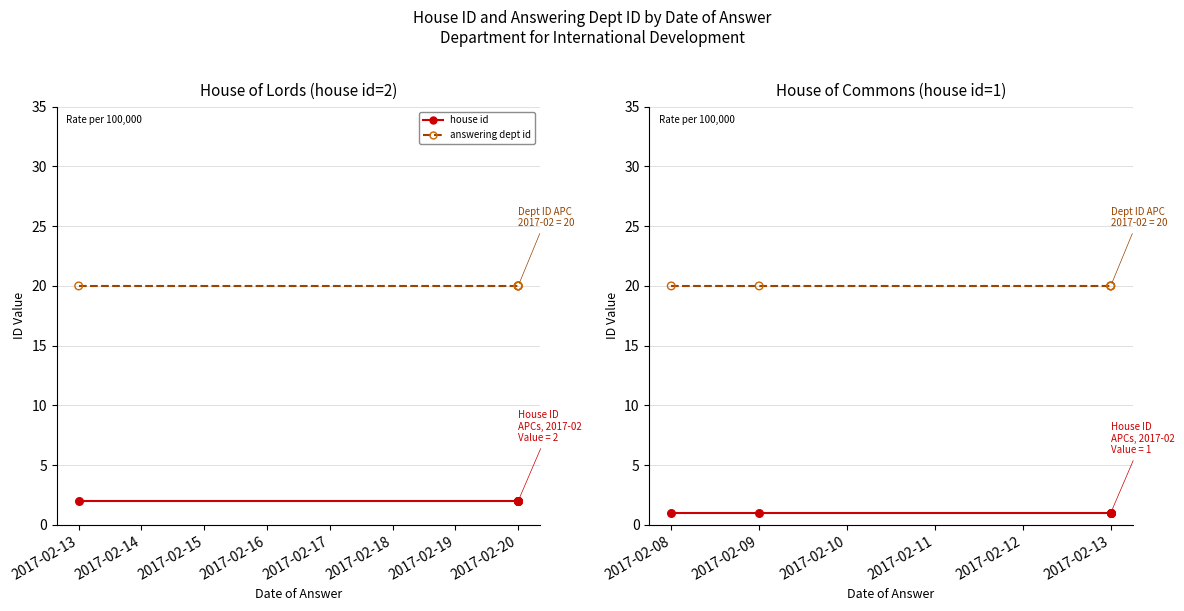

At which category is the sum across all series the highest?

2017-02-08